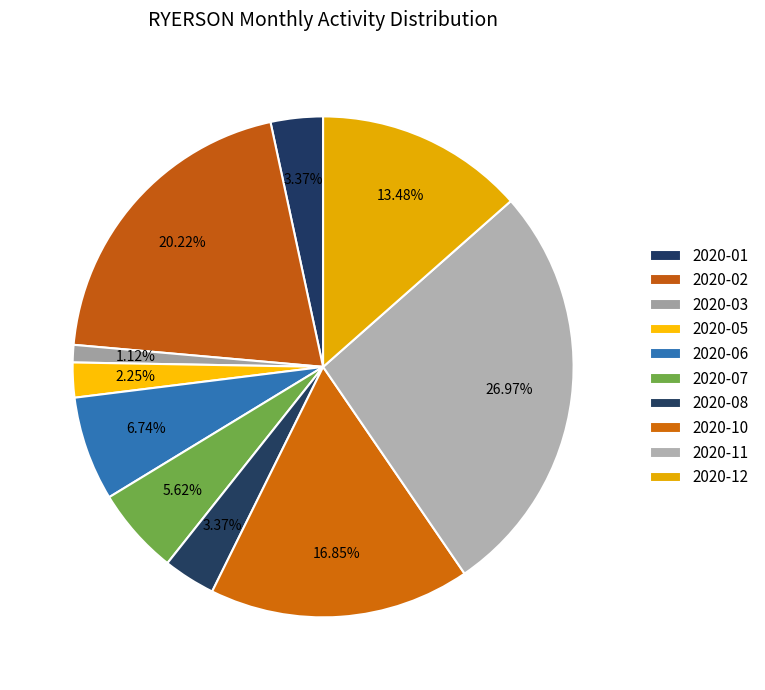

Which slice is the smallest?

2020-03